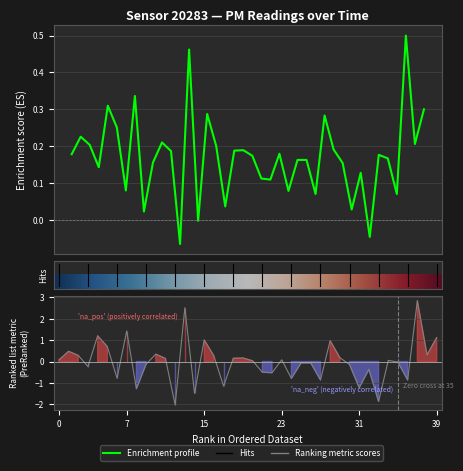

How many values are below 0?

3